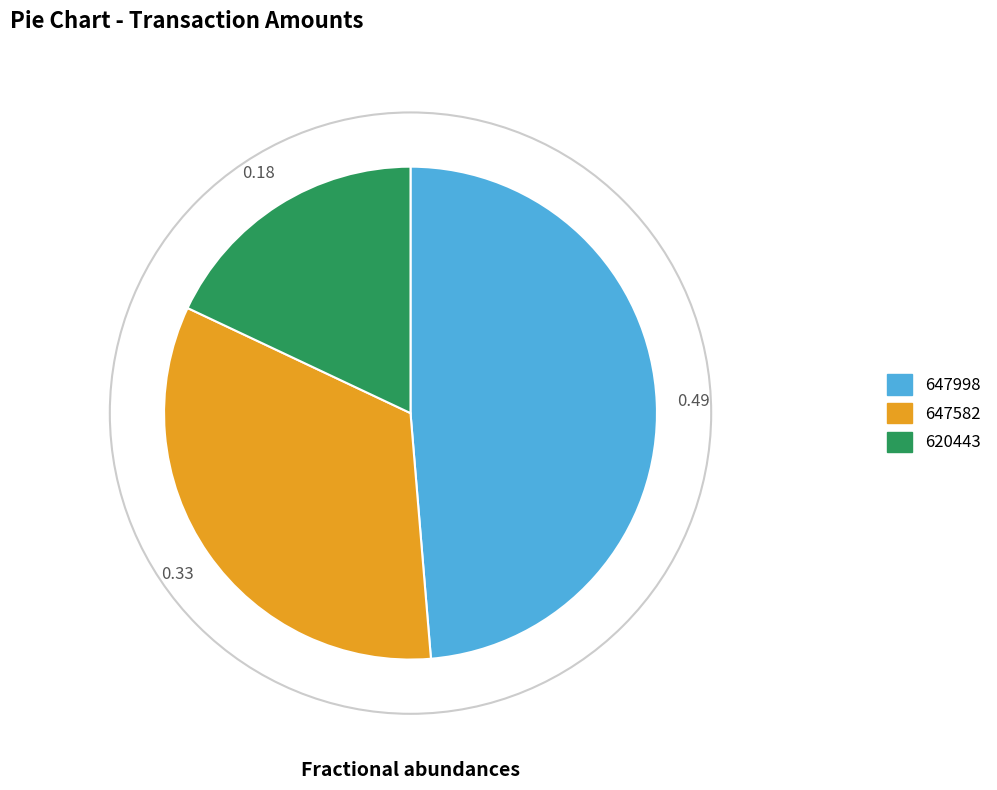

Count the number of slices in the pie.

3